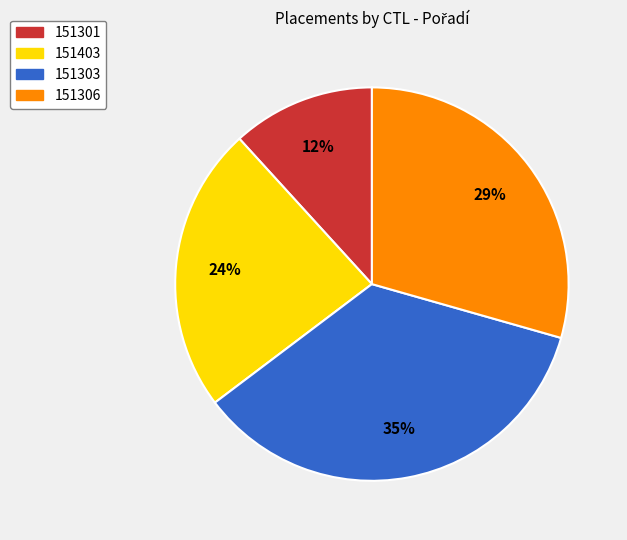

True or false: 151403 accounts for 24% of the total.

True